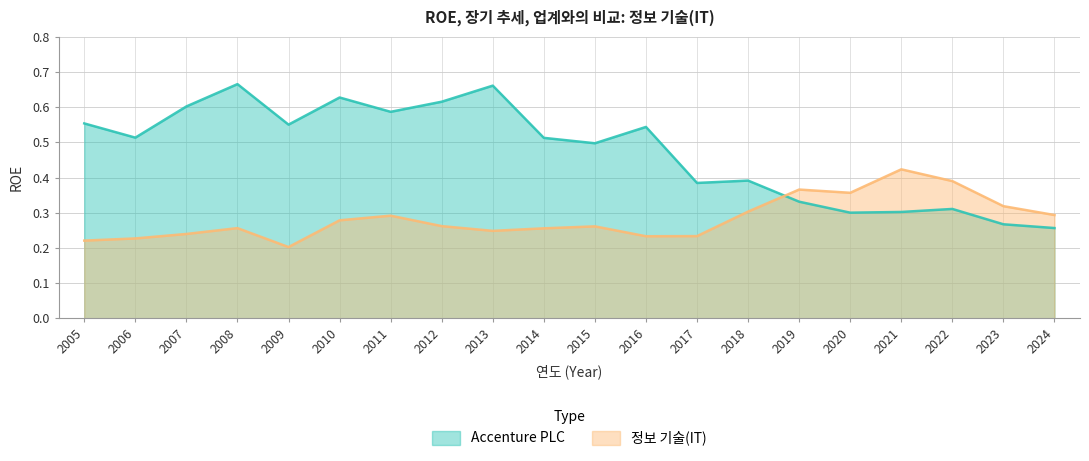

At which category is the sum across all series the highest?

2008